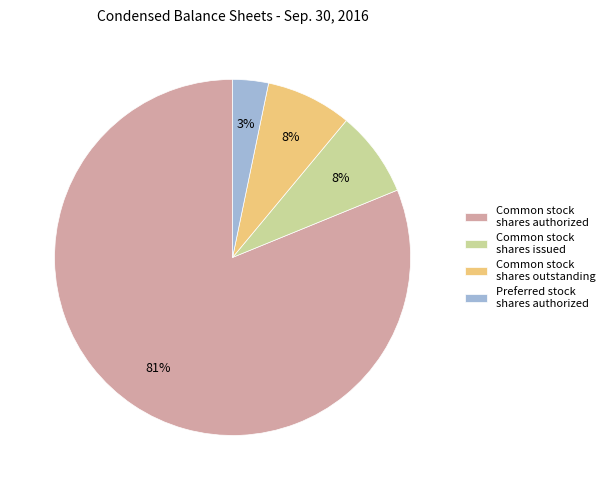

Which category accounts for the majority?

Common stock shares authorized